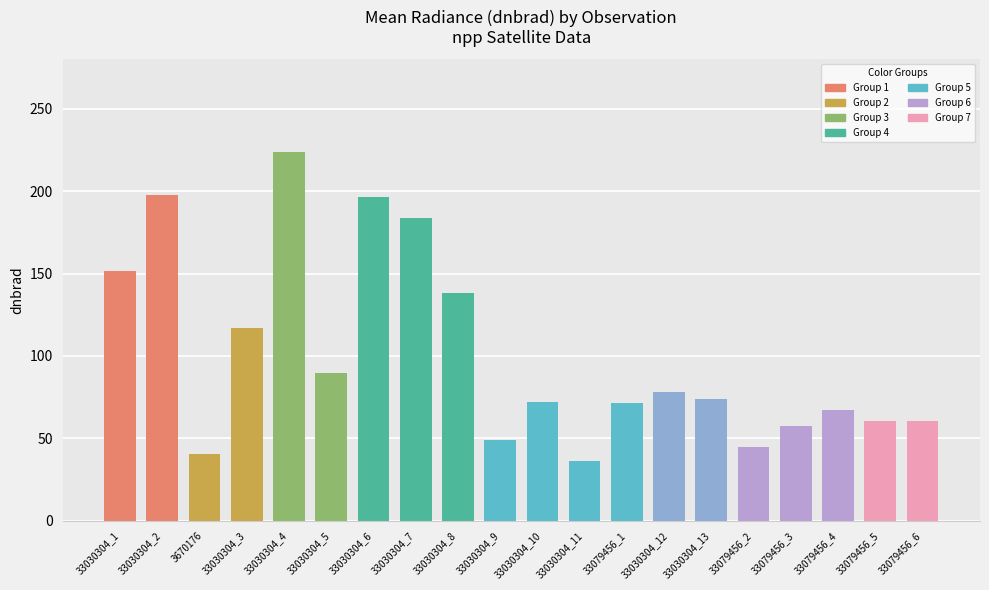

What value does the data have at 33030304_5?

89.4